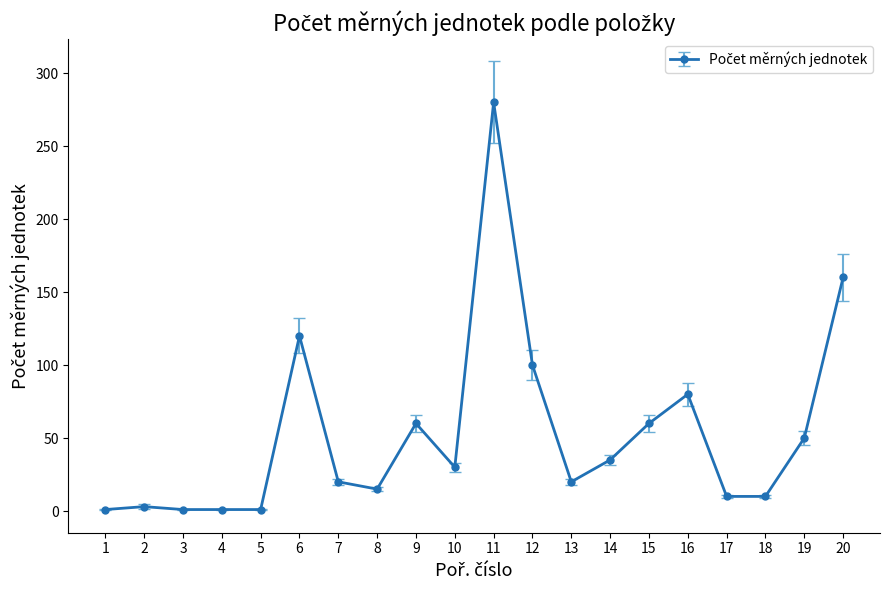

What is the maximum value shown in the chart?

280